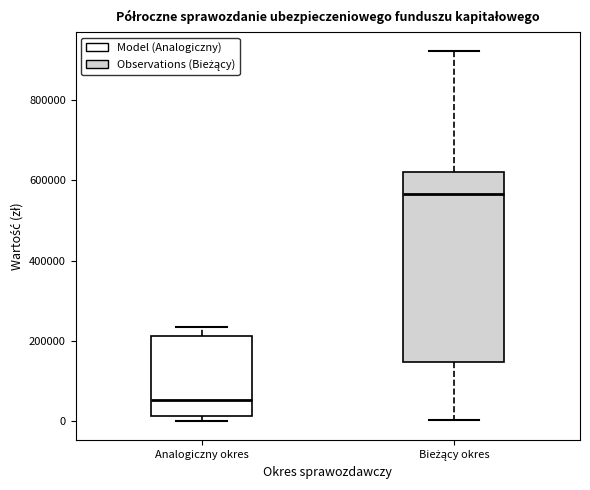

Reading left to right, read every box against the y-axis: the position of its median line, the range the box covers, and the ends of its whiskers. The values are not printed on the chart, so give them approximately, as read against the axis.

Analogiczny okres: median 60000, box 20000 to 220000, whiskers 0 to 240000
Bieżący okres: median 560000, box 140000 to 620000, whiskers 0 to 920000